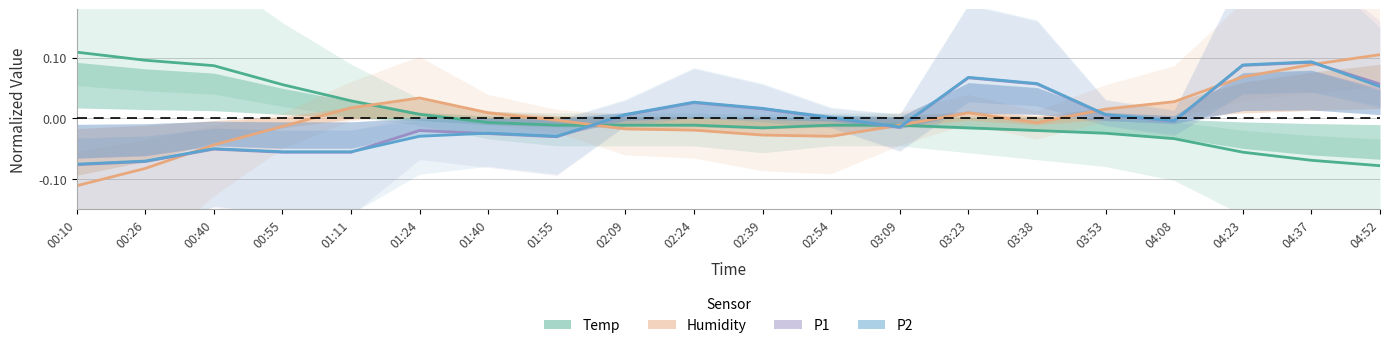

Which series has the largest total across all categories?

Temp